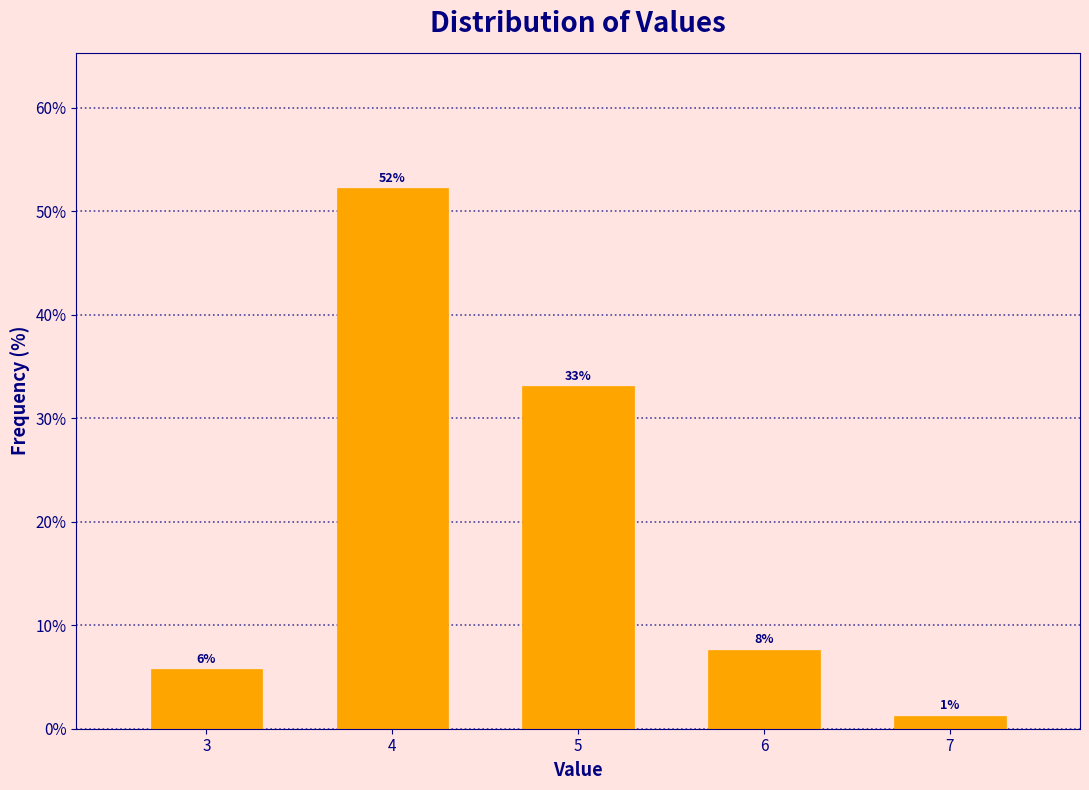

Does the chart contain any negative values?

No